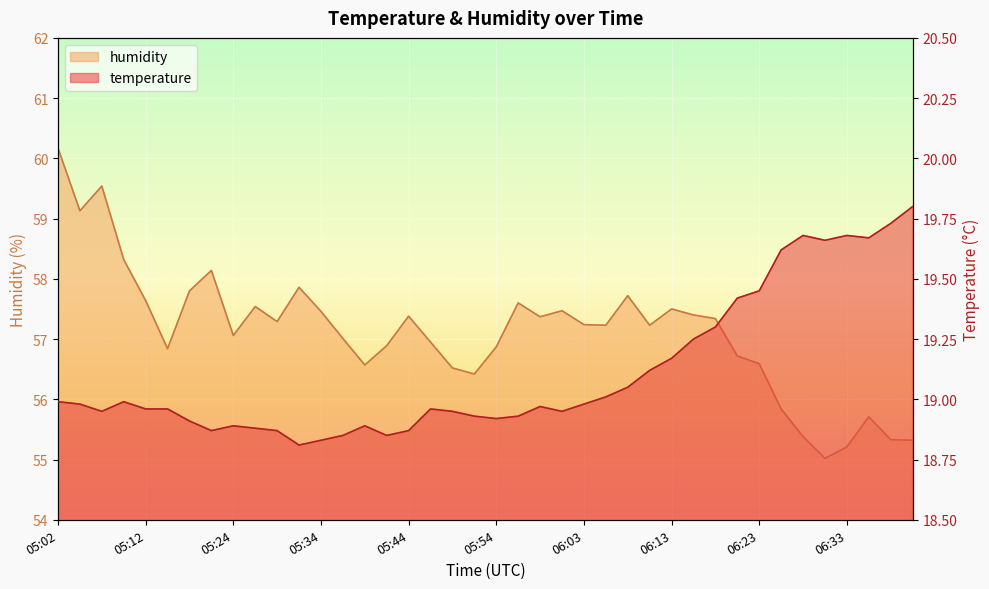

Reading left to right, transcribe all the data shown in this chart.

temperature: 05:02=19.0	05:05=19.0	05:07=18.9	05:10=19.0	05:12=19.0	05:17=19.0	05:19=18.9	05:22=18.9	05:24=18.9	05:27=18.9	05:29=18.9	05:32=18.8	05:34=18.8	05:36=18.9	05:39=18.9	05:41=18.9	05:44=18.9	05:46=19.0	05:49=18.9	05:51=18.9	05:54=18.9	05:56=18.9	05:58=19.0	06:01=18.9	06:03=19.0	06:06=19.0	06:08=19.1	06:11=19.1	06:13=19.2	06:16=19.2	06:18=19.3	06:21=19.4	06:23=19.4	06:25=19.6	06:28=19.7	06:30=19.7	06:33=19.7	06:35=19.7	06:38=19.7	06:40=19.8
humidity: 05:02=60.2	05:05=59.1	05:07=59.5	05:10=58.3	05:12=57.6	05:17=56.8	05:19=57.8	05:22=58.1	05:24=57.1	05:27=57.5	05:29=57.3	05:32=57.9	05:34=57.5	05:36=57.0	05:39=56.6	05:41=56.9	05:44=57.4	05:46=57.0	05:49=56.5	05:51=56.4	05:54=56.9	05:56=57.6	05:58=57.4	06:01=57.5	06:03=57.2	06:06=57.2	06:08=57.7	06:11=57.2	06:13=57.5	06:16=57.4	06:18=57.3	06:21=56.7	06:23=56.6	06:25=55.8	06:28=55.4	06:30=55.0	06:33=55.2	06:35=55.7	06:38=55.3	06:40=55.3